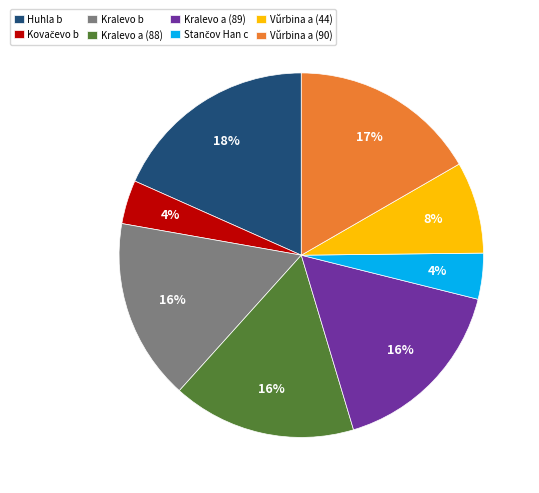

To the nearest percent, what percentage of the pie is Huhla b?

18%